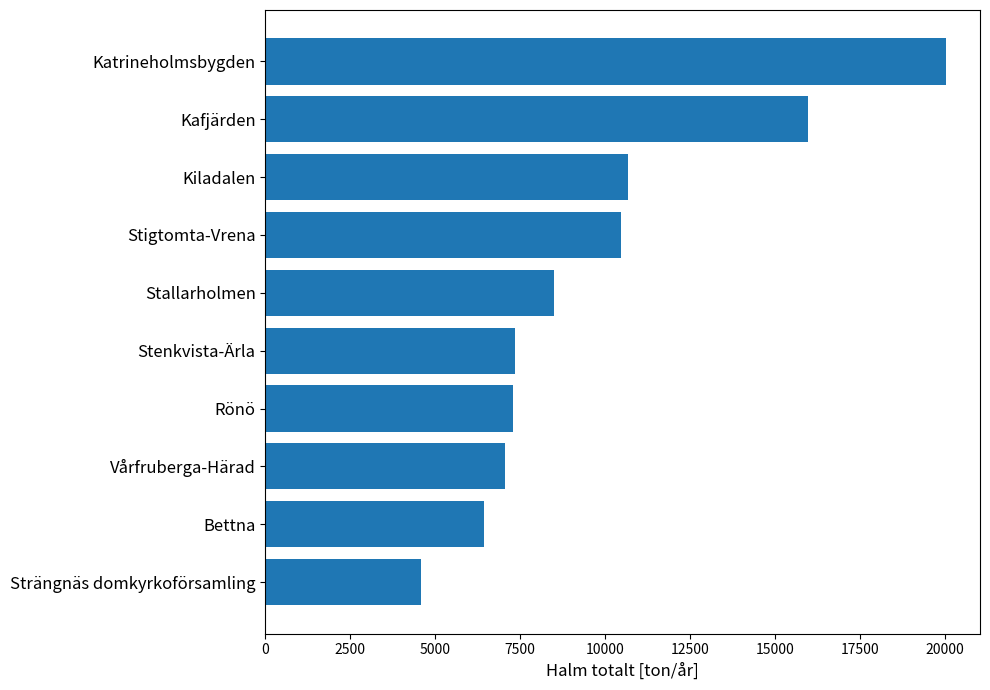

How many data points does each series have?

10